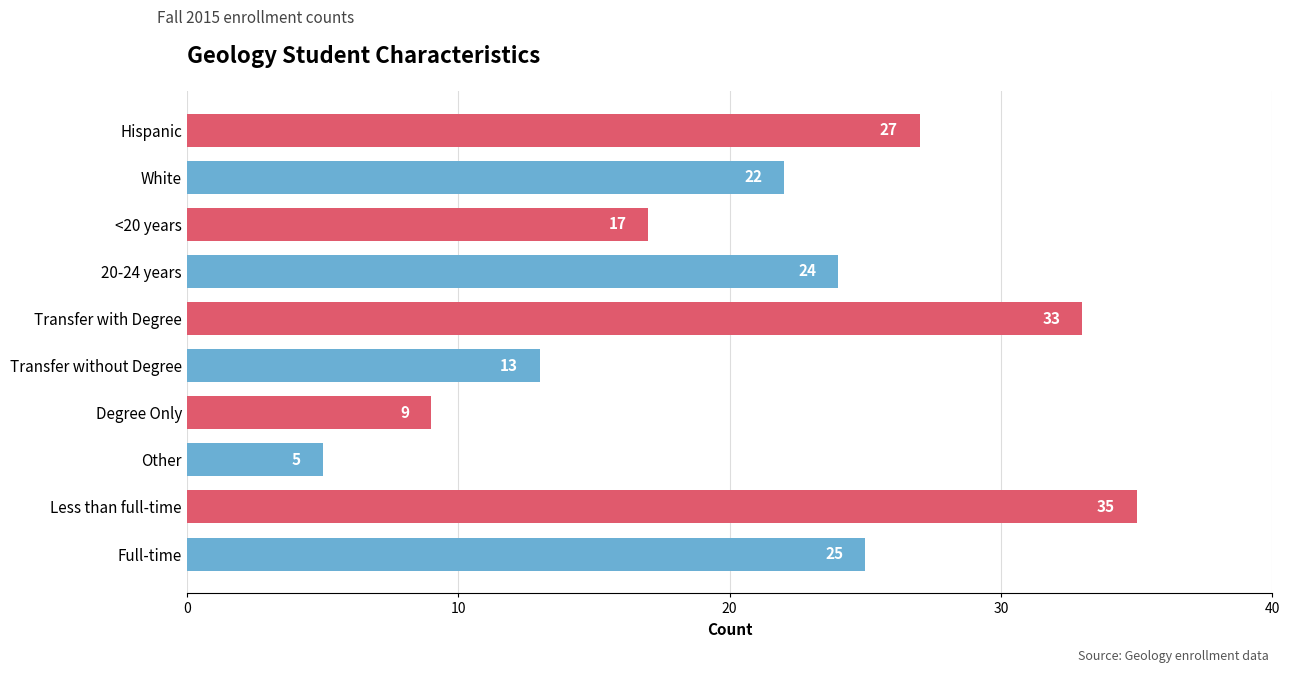

Is it true that the value at Less than full-time is 35?

True